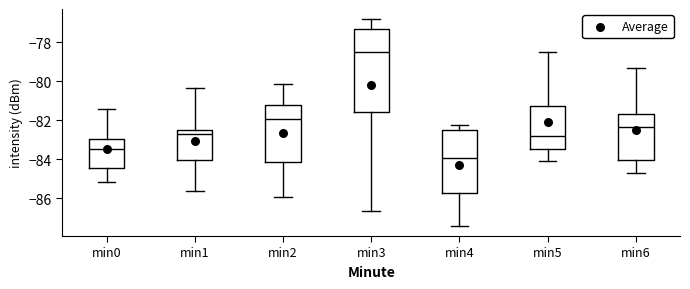

Reading left to right, transcribe this box plot: for each box, give where its median line is, the range the box spans, and where its two whiskers end, as read against the y-axis. The values are not printed on the chart, so give them approximately, as read against the axis.

min0: median -83.4, box -84.4 to -83.0, whiskers -85.2 to -81.4
min1: median -82.8, box -84.0 to -82.6, whiskers -85.6 to -80.4
min2: median -82.0, box -84.2 to -81.2, whiskers -86.0 to -80.2
min3: median -78.6, box -81.6 to -77.4, whiskers -86.6 to -76.8
min4: median -84.0, box -85.8 to -82.4, whiskers -87.4 to -82.2
min5: median -82.8, box -83.4 to -81.2, whiskers -84.0 to -78.4
min6: median -82.4, box -84.0 to -81.8, whiskers -84.8 to -79.4